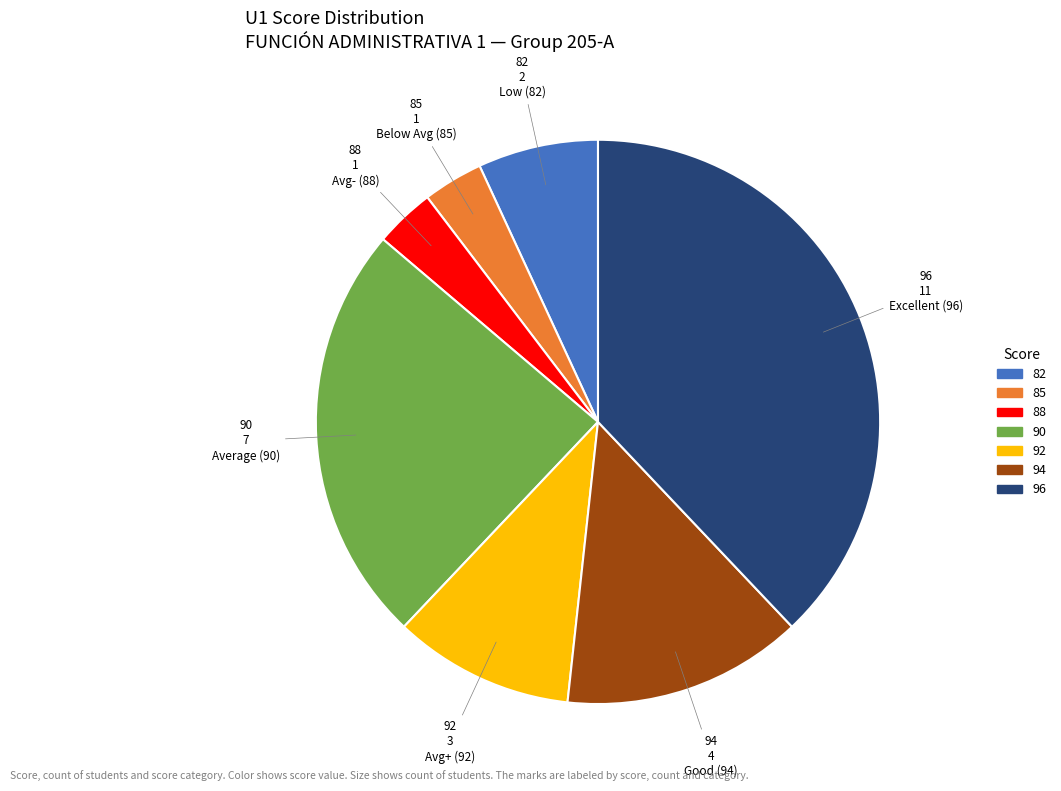

Which category has the biggest portion of the pie?

96